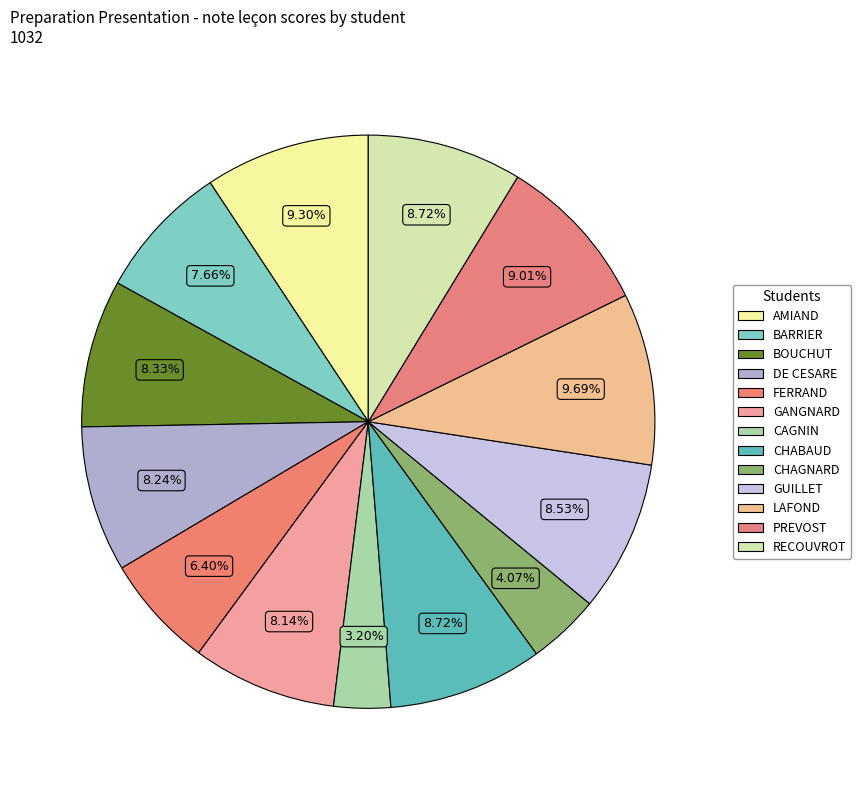

How many segments does this pie chart have?

13